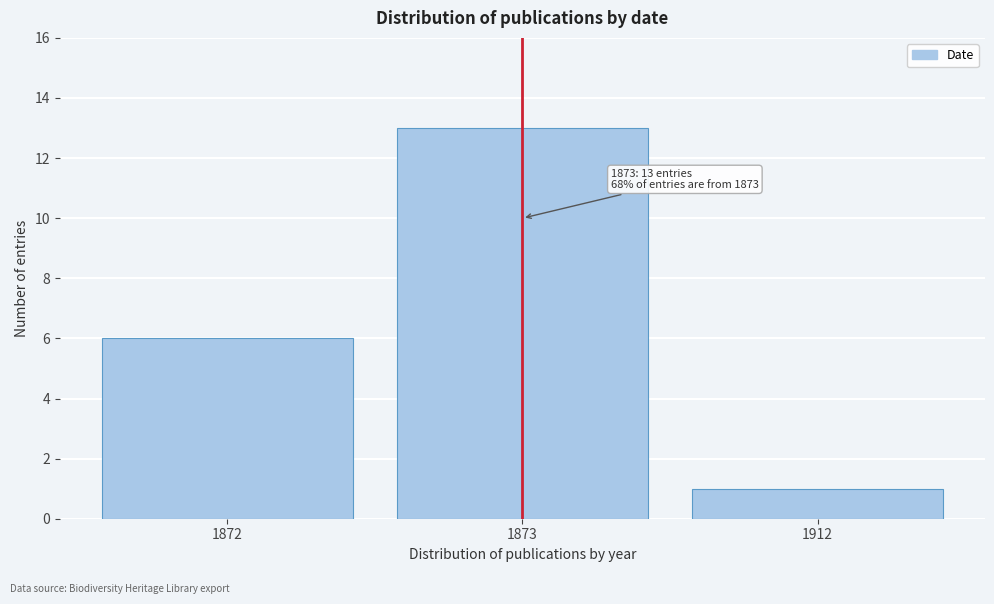

Reading left to right, transcribe all the data shown in this chart.

6	13	1